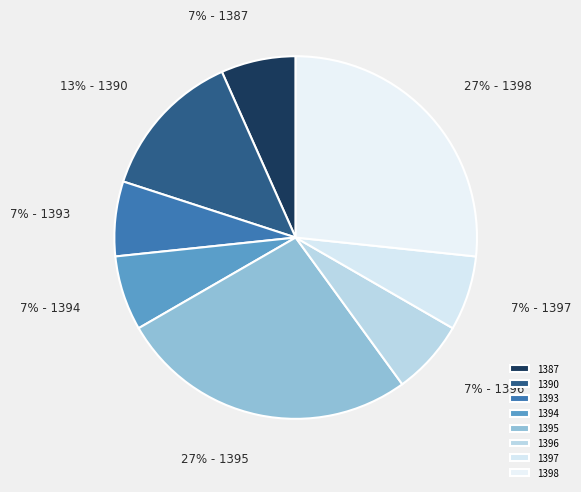

Combined, what portion of the pie is 1393 and 1387?

13.3%